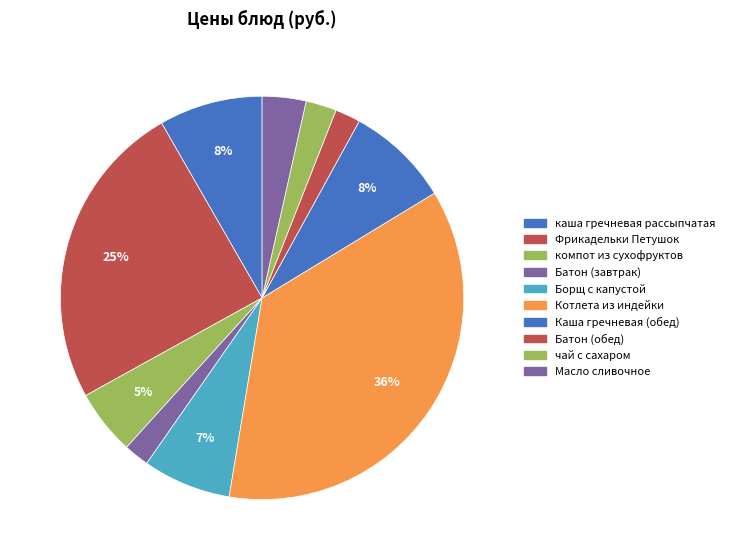

What percentage is the компот из сухофруктов slice, to the nearest percent?

5%